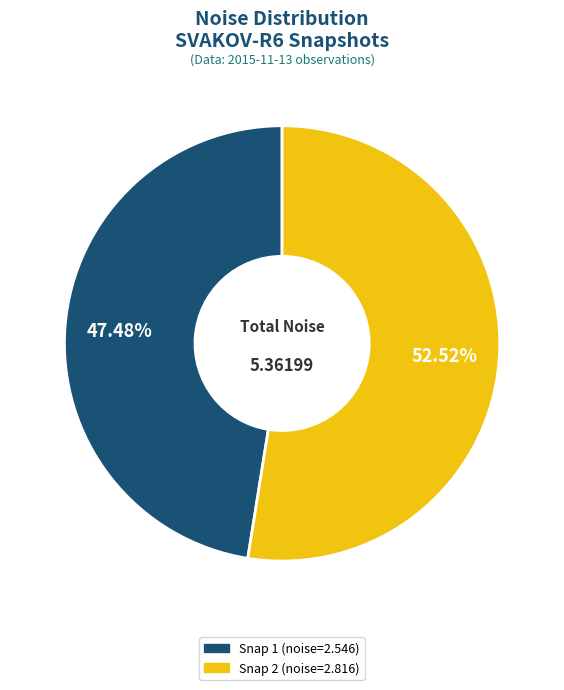

How many segments does this pie chart have?

2